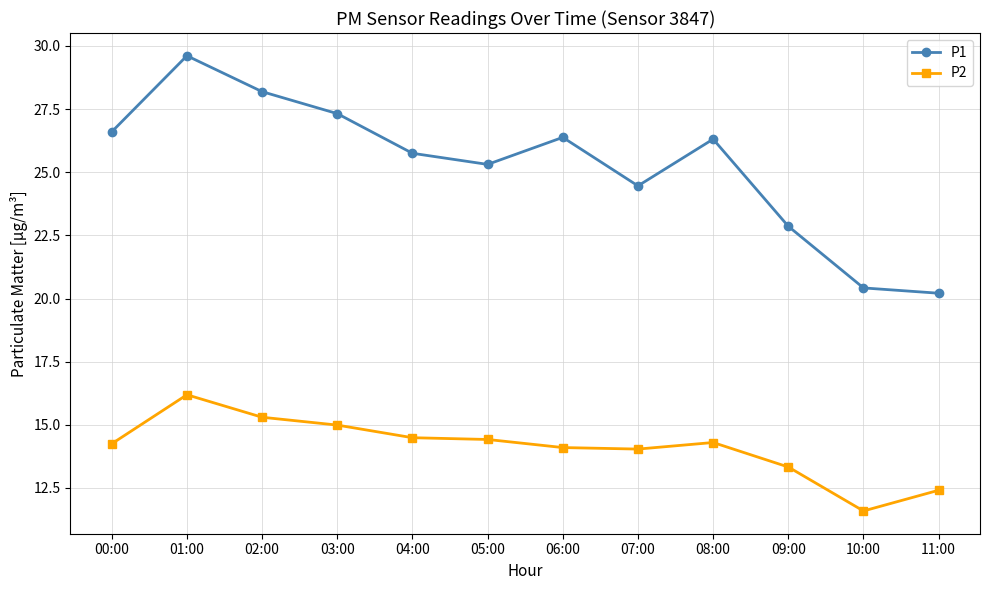

At which label does P2 first exceed 14?

00:00